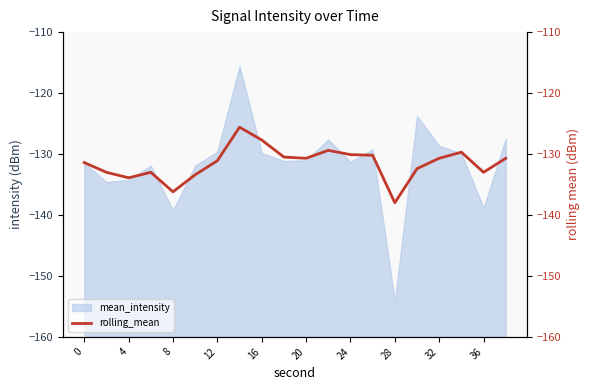

True or false: the data shows -50.6 at 8.

False